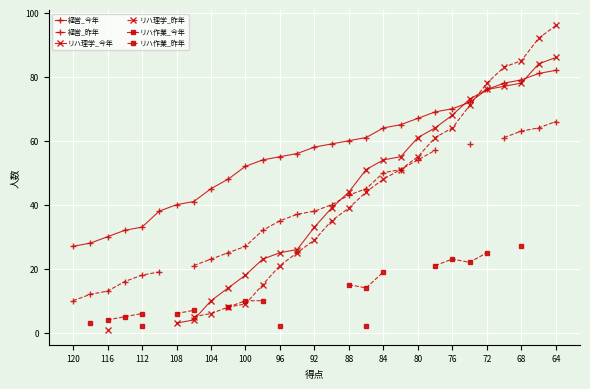

True or false: リハ作業_昨年 has more than 2 interior local peaks.

False